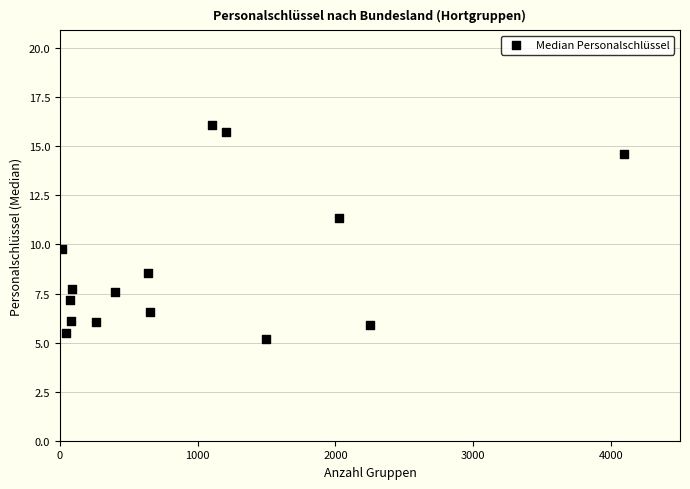

What is the range of Y values (max minus min)?

10.9